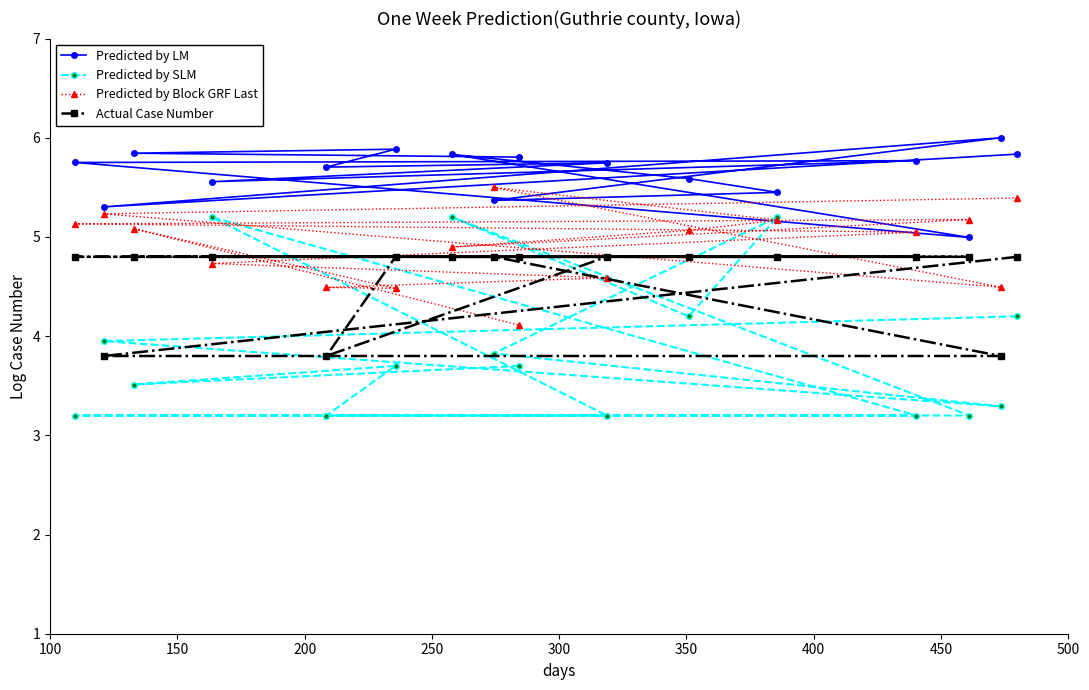

At how many categories does at least one series exceed 3?

16